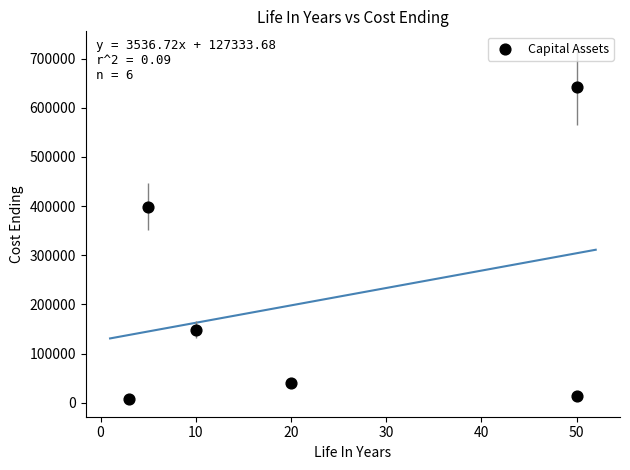

What is the range of X values (max minus min)?

47